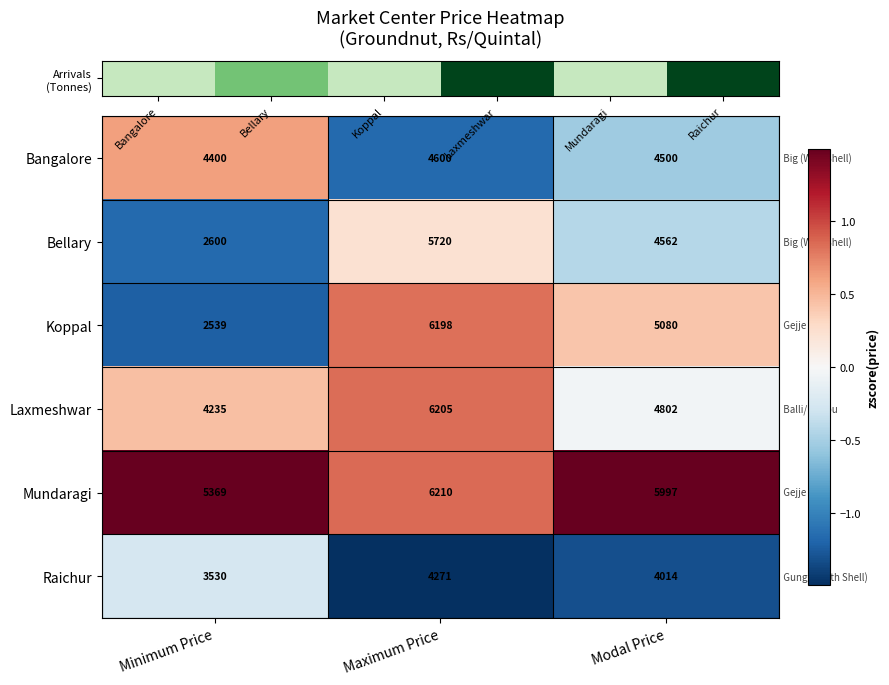

How many distinct data groups are displayed?

6